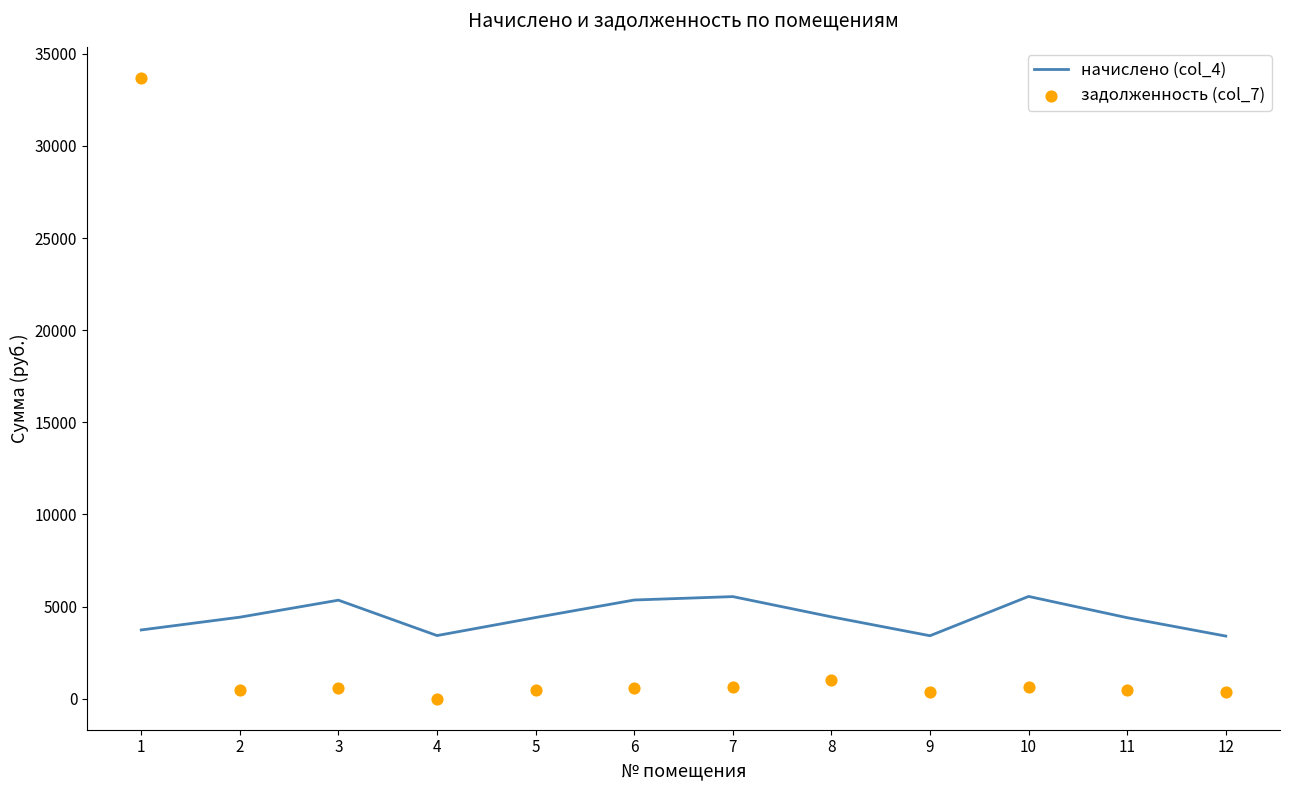

At which category is the sum across all series the highest?

1